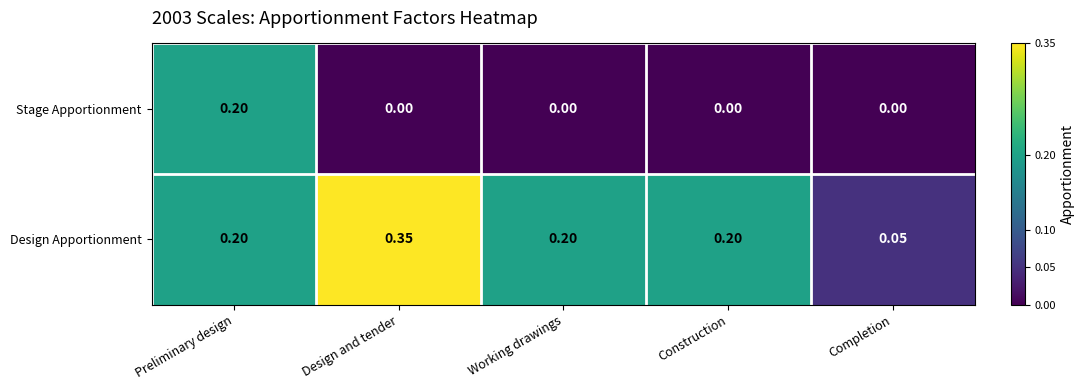

At how many categories does at least one series exceed 0?

5